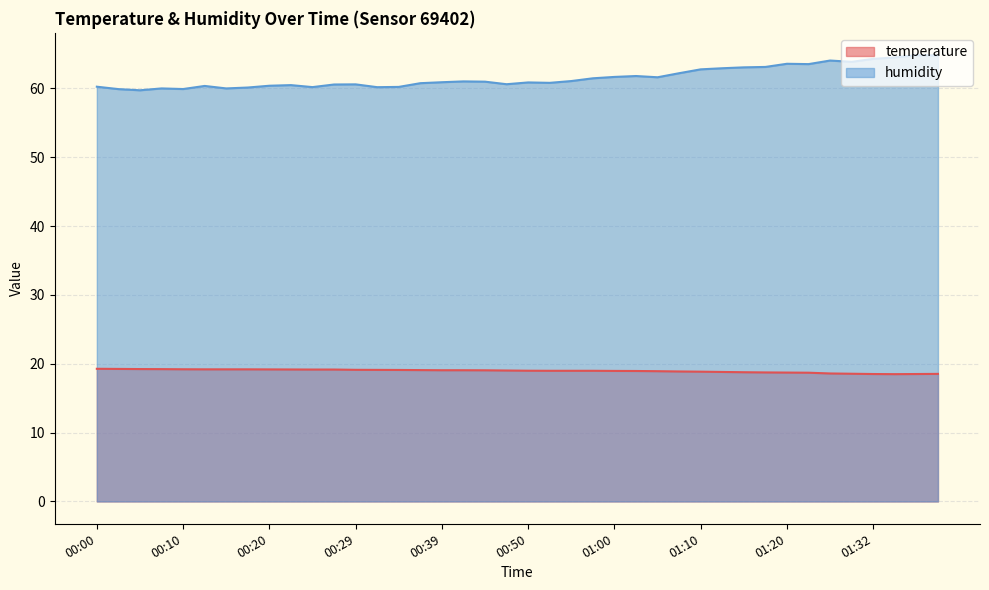

Reading right to left, list all the values displayed in this chart.

temperature: 01:40=18.5	01:38=18.5	01:35=18.5	01:32=18.5	01:29=18.6	01:26=18.6	01:23=18.7	01:20=18.7	01:17=18.7	01:15=18.8	01:12=18.8	01:10=18.9	01:07=18.9	01:05=18.9	01:02=18.9	01:00=19.0	00:57=19.0	00:55=19.0	00:52=19.0	00:50=19.0	00:47=19.0	00:44=19.1	00:42=19.1	00:39=19.1	00:37=19.1	00:34=19.1	00:32=19.1	00:29=19.1	00:27=19.2	00:25=19.2	00:22=19.2	00:20=19.2	00:17=19.2	00:15=19.2	00:12=19.2	00:10=19.2	00:07=19.2	00:05=19.2	00:03=19.2	00:00=19.3
humidity: 01:40=64.8	01:38=64.8	01:35=64.5	01:32=64.3	01:29=63.9	01:26=64.0	01:23=63.5	01:20=63.6	01:17=63.1	01:15=63.0	01:12=62.9	01:10=62.8	01:07=62.2	01:05=61.6	01:02=61.8	01:00=61.7	00:57=61.5	00:55=61.1	00:52=60.8	00:50=60.9	00:47=60.6	00:44=61.0	00:42=61.0	00:39=60.9	00:37=60.8	00:34=60.2	00:32=60.2	00:29=60.6	00:27=60.6	00:25=60.2	00:22=60.5	00:20=60.4	00:17=60.1	00:15=60.0	00:12=60.4	00:10=59.9	00:07=60.0	00:05=59.7	00:03=59.9	00:00=60.2